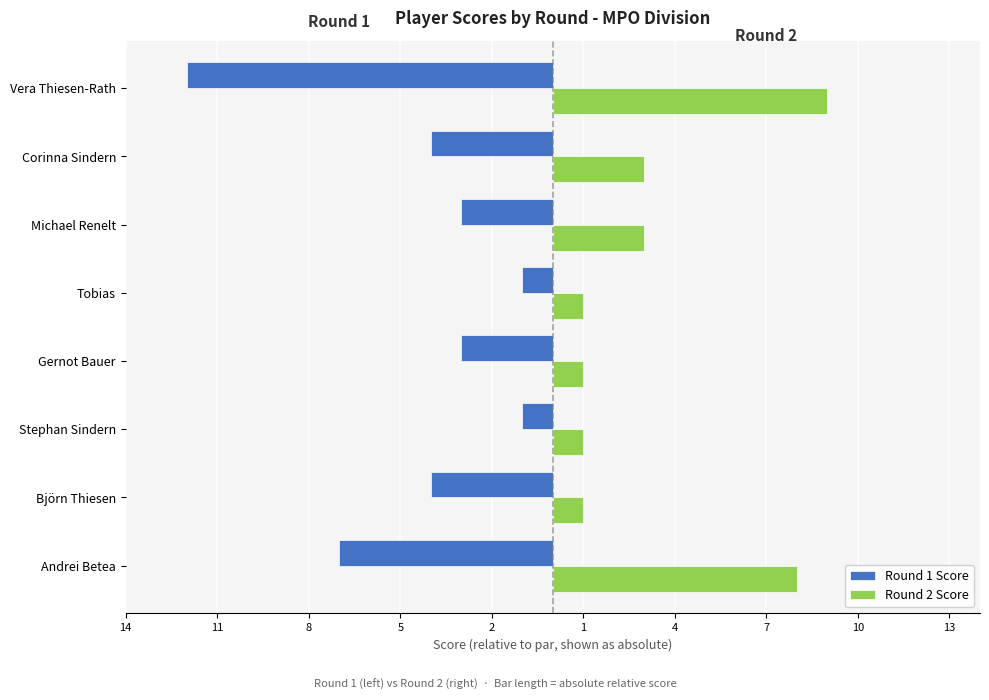

What is the maximum value shown in the chart?

9